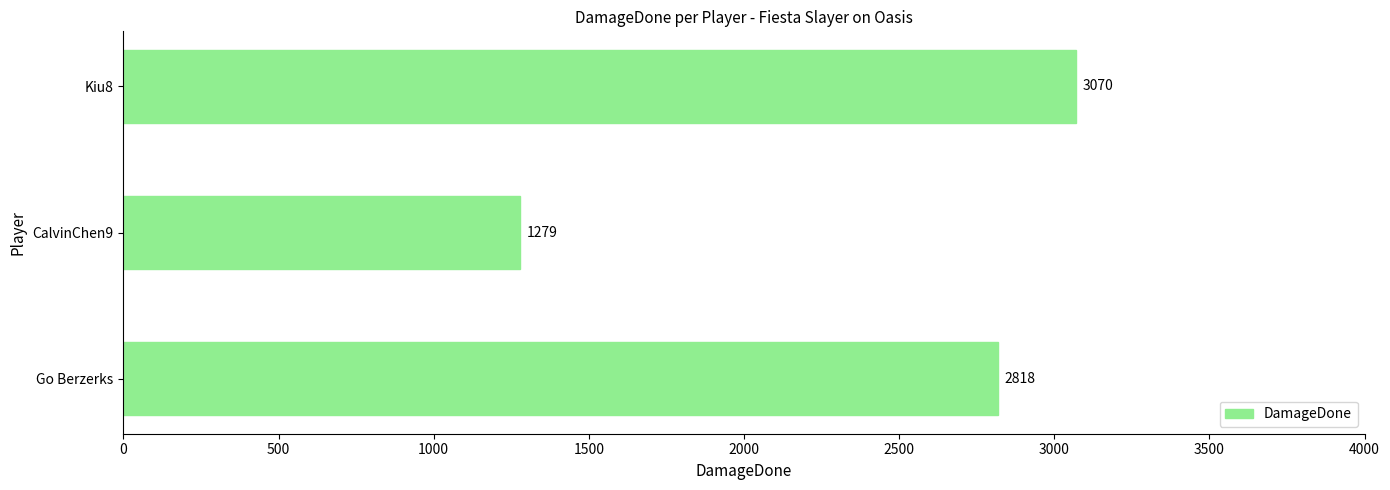

Rank the categories by value from lowest to highest.

CalvinChen9, Go Berzerks, Kiu8